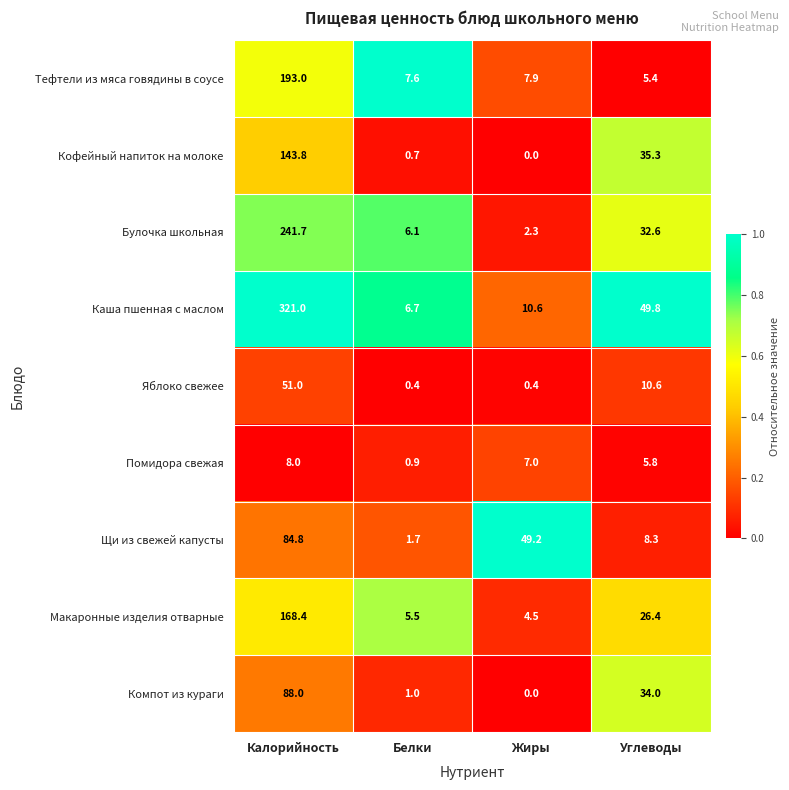

How many data points does each series have?

4